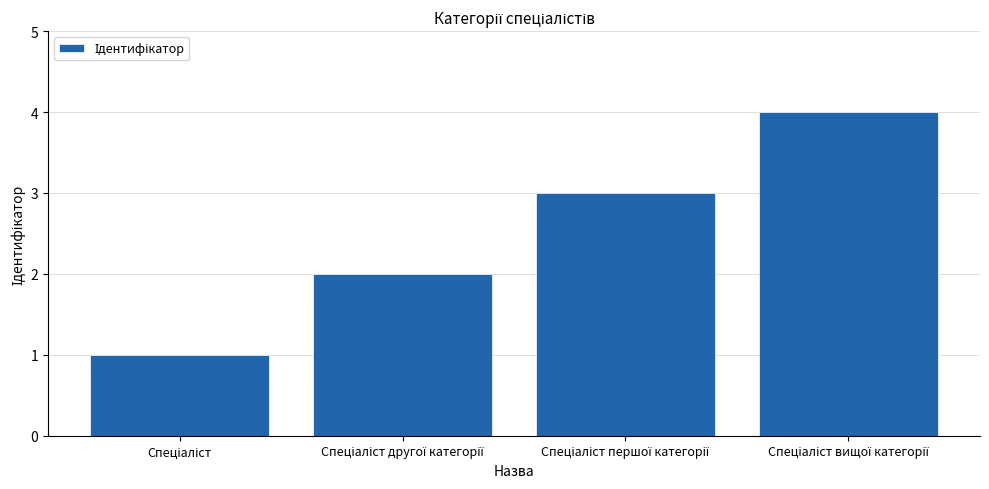

Count the values in the range 2 to 4.

3